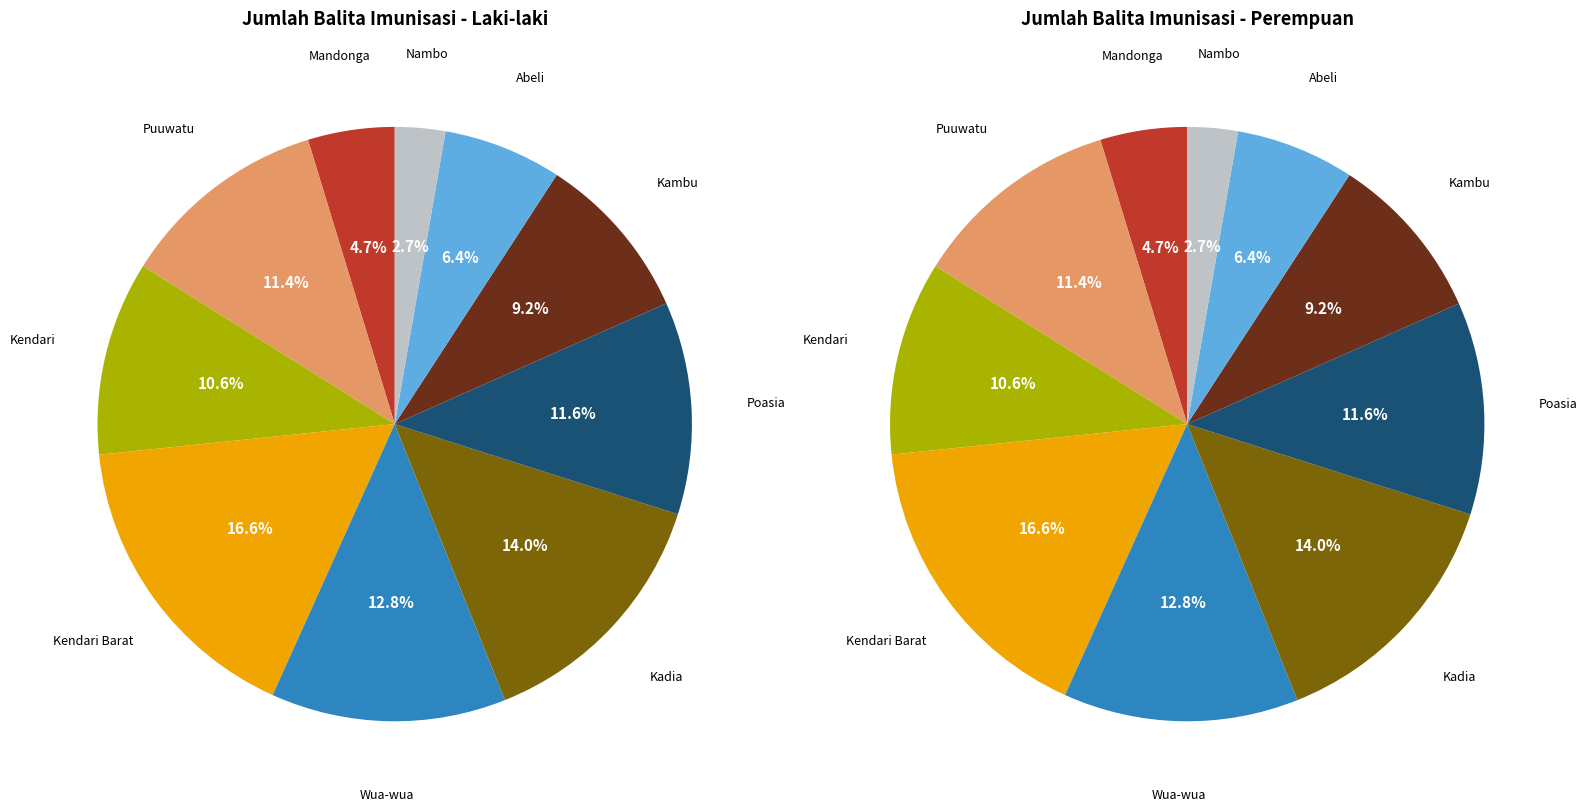

True or false: 9 accounts for 1% of the total.

False